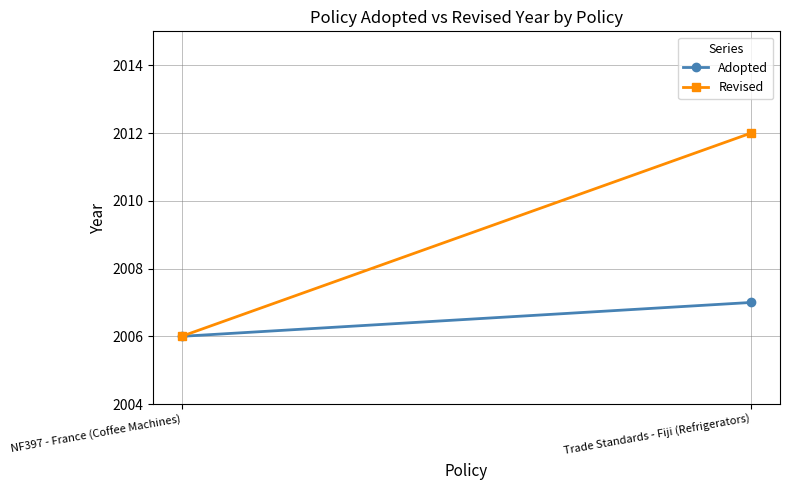

Reading left to right, list all the values displayed in this chart.

Adopted: NF397 - France (Coffee Machines)=2006	Trade Standards - Fiji (Refrigerators)=2007
Revised: NF397 - France (Coffee Machines)=2006	Trade Standards - Fiji (Refrigerators)=2012